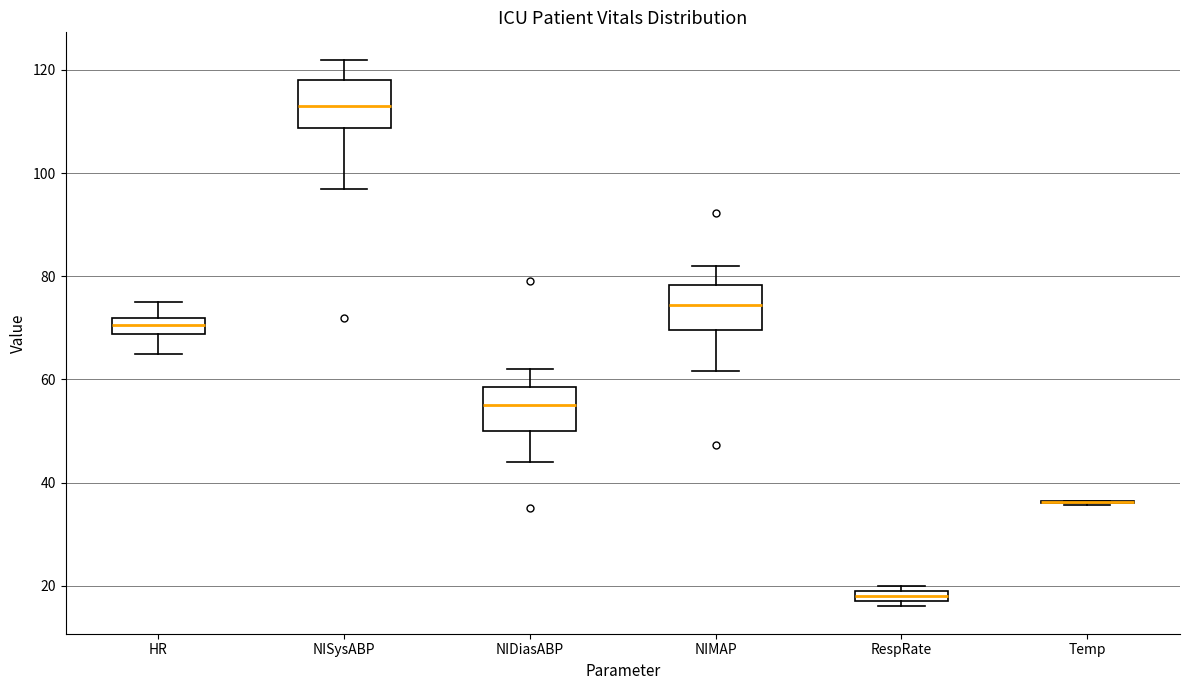

Where is the upper edge of the box for NISysABP on the y-axis? The values are not printed on the chart, so give them approximately, as read against the axis.

118